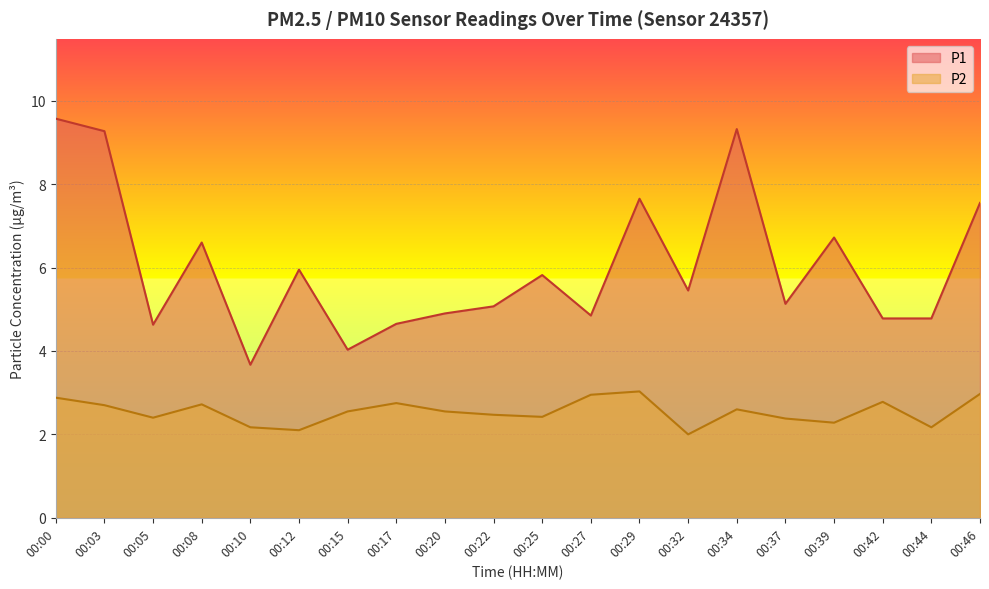

Reading left to right, list all the values displayed in this chart.

P1: 00:00=9.6	00:03=9.3	00:05=4.6	00:08=6.6	00:10=3.7	00:12=6.0	00:15=4.0	00:17=4.7	00:20=4.9	00:22=5.1	00:25=5.8	00:27=4.8	00:29=7.7	00:32=5.5	00:34=9.3	00:37=5.1	00:39=6.7	00:42=4.8	00:44=4.8	00:46=7.5
P2: 00:00=2.9	00:03=2.7	00:05=2.4	00:08=2.7	00:10=2.2	00:12=2.1	00:15=2.5	00:17=2.8	00:20=2.5	00:22=2.5	00:25=2.4	00:27=3.0	00:29=3.0	00:32=2.0	00:34=2.6	00:37=2.4	00:39=2.3	00:42=2.8	00:44=2.2	00:46=3.0